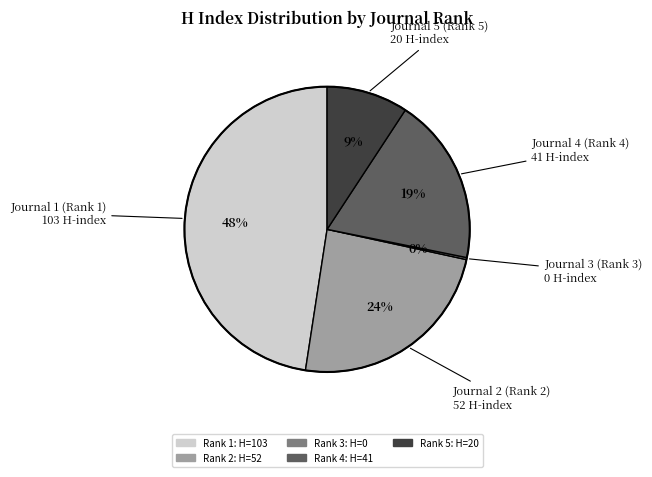

Does any single category account for the majority?

No